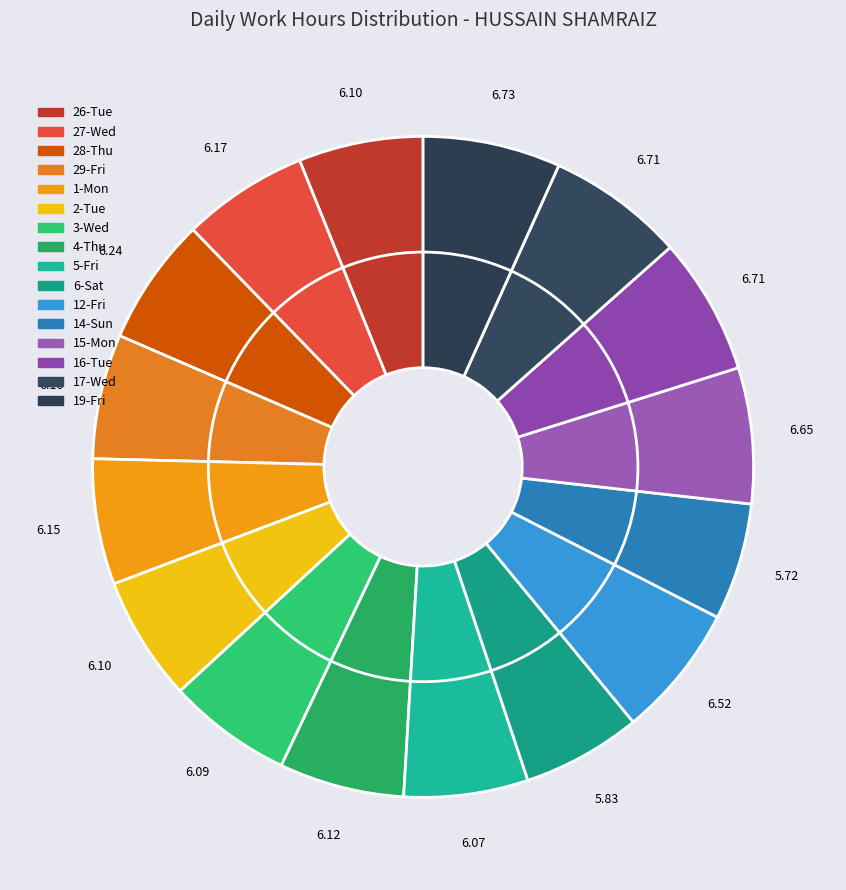

To the nearest percent, what percentage of the pie is 12-Fri?

7%